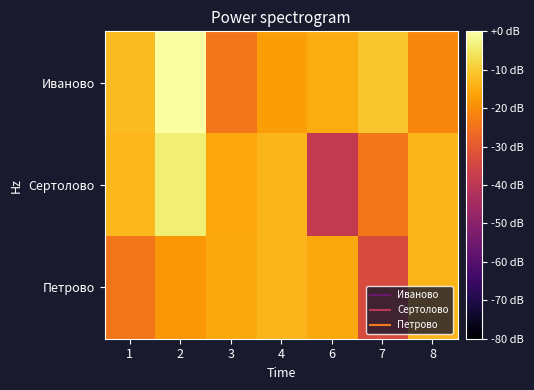

Between 1 and 7, which series saw the biggest shift?

Сертолово